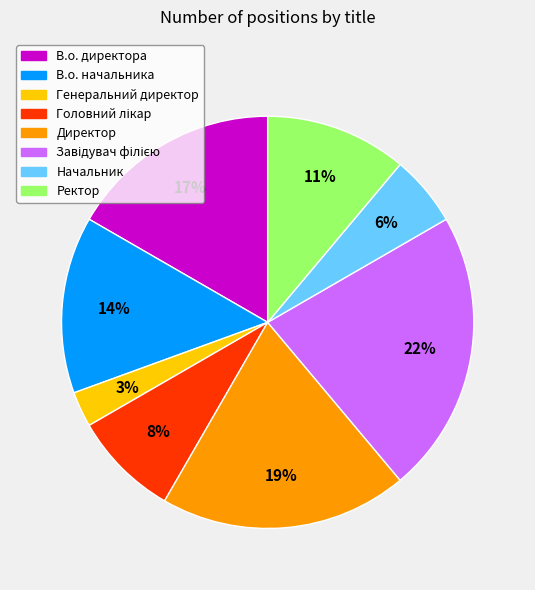

To the nearest percent, what percentage of the pie is Начальник?

6%